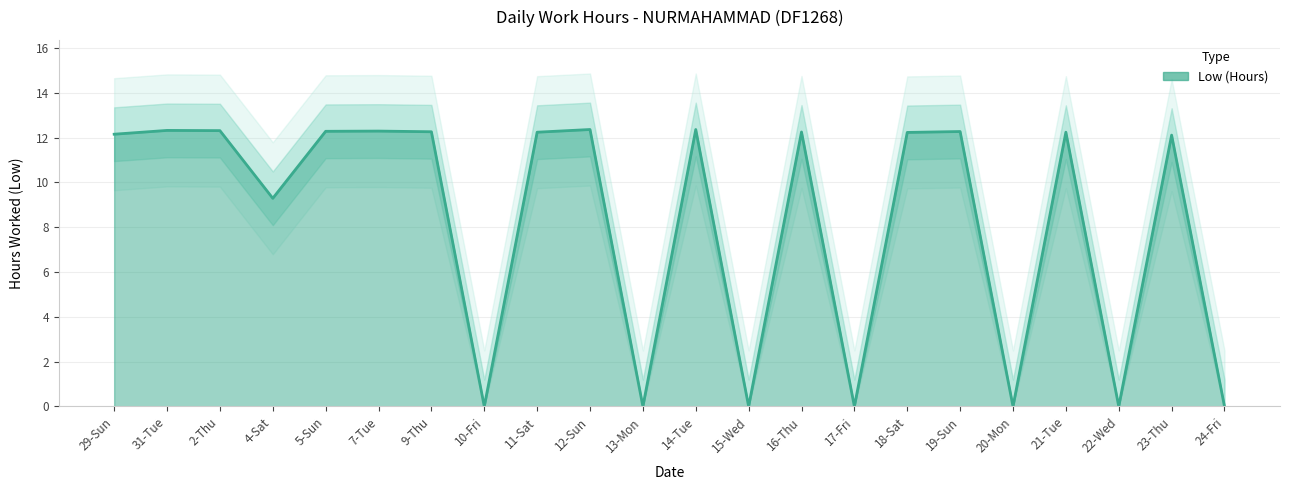

True or false: the data shows 7.8 at 24-Fri.

False